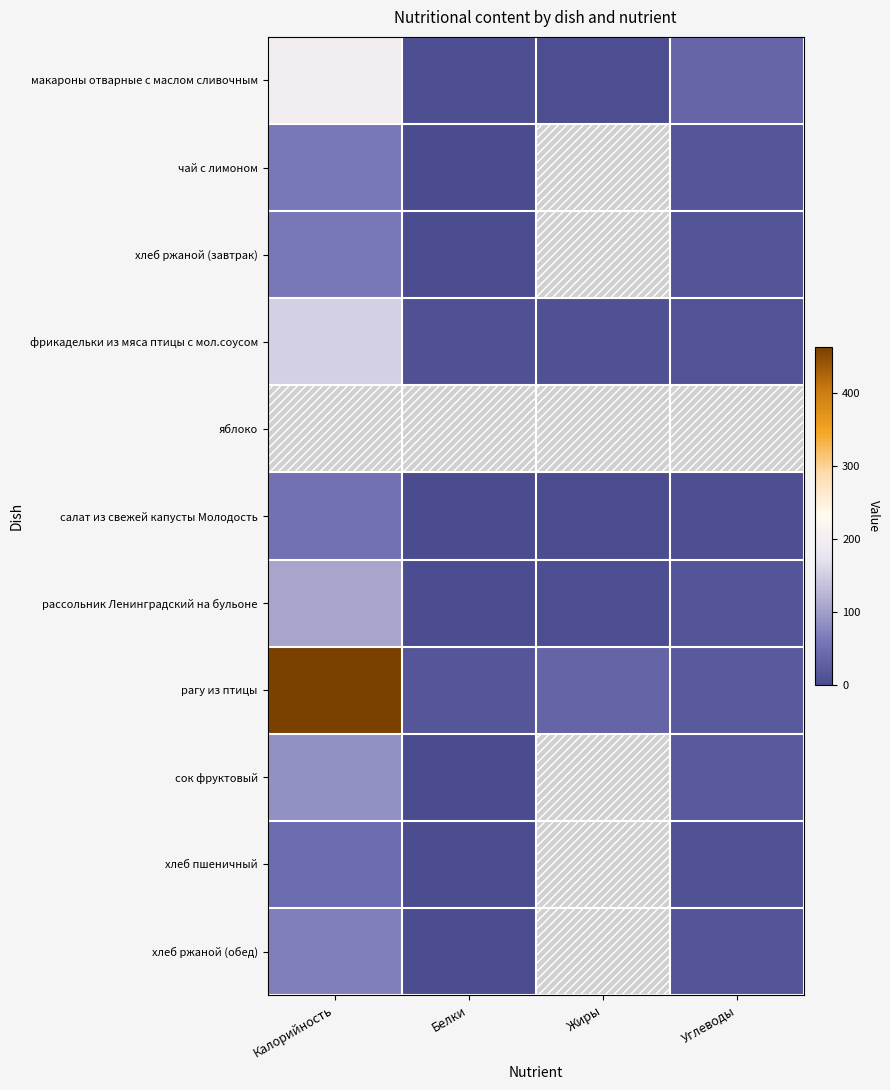

List the labels in order of яблоко value, largest first.

Калорийность, Белки, Жиры, Углеводы